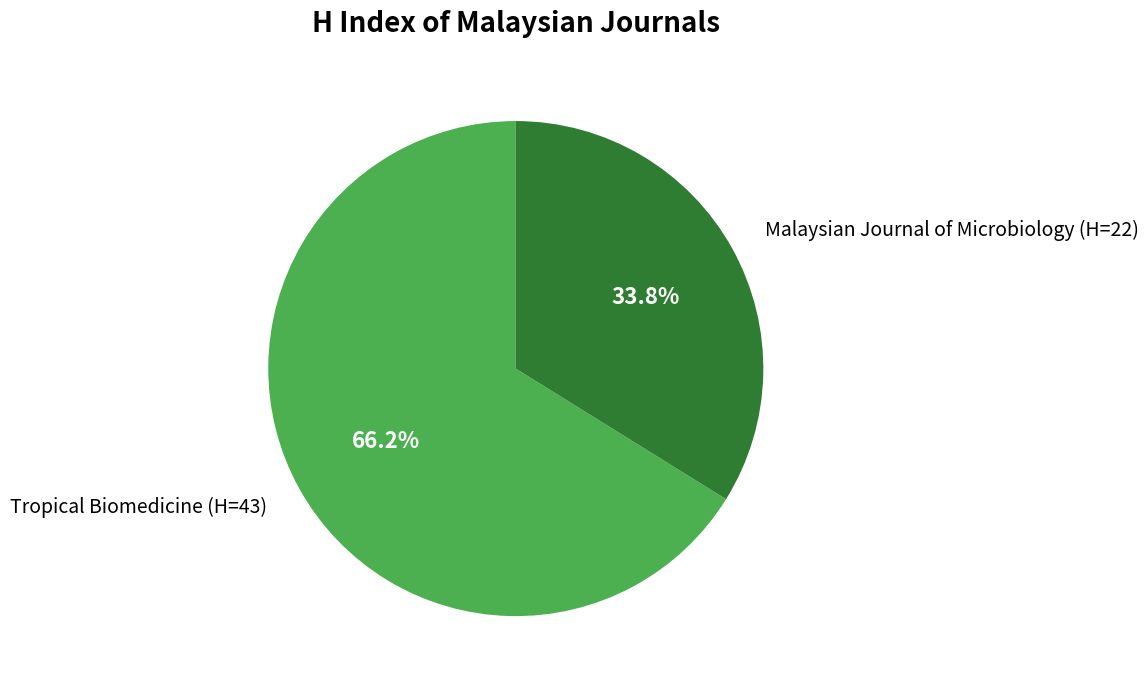

To the nearest percent, what percentage of the pie is Tropical Biomedicine?

66%